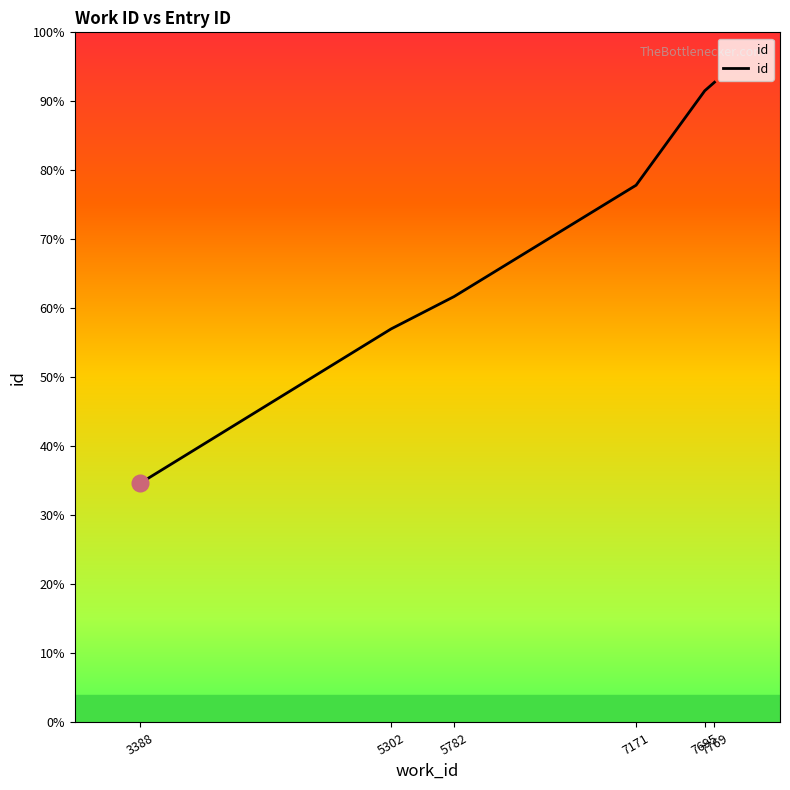

Is it true that the value at 7171 is 28248?

False